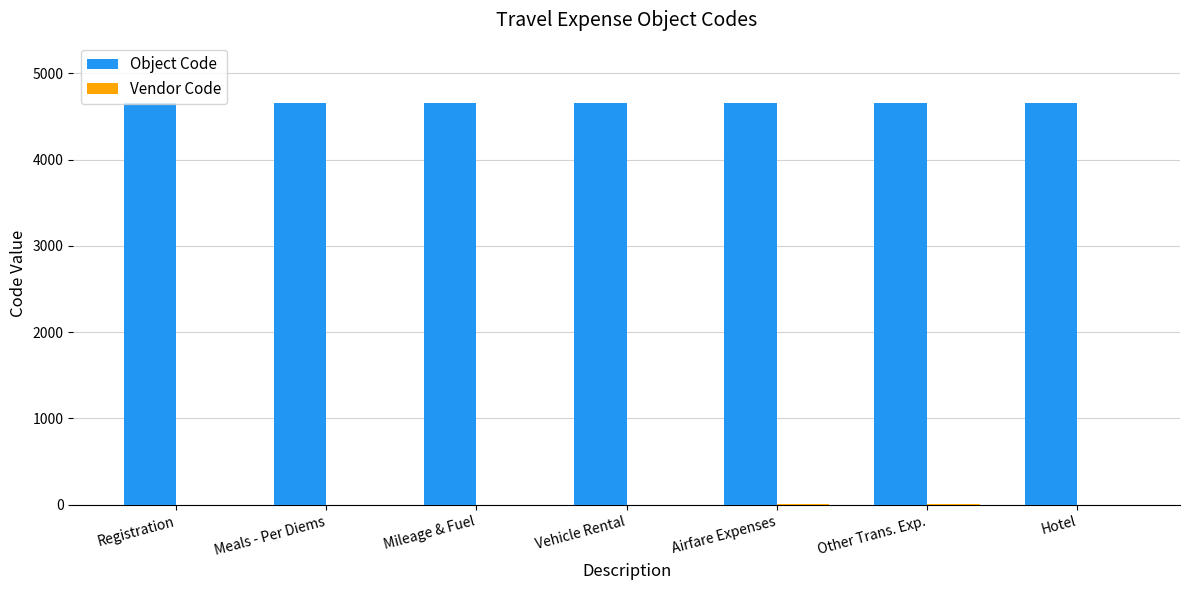

How many groups of bars are there?

7